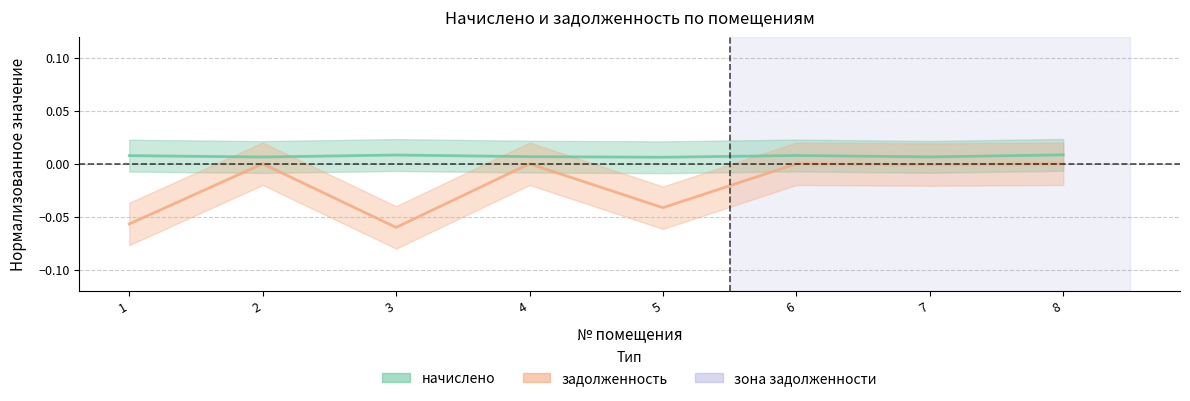

Rank the categories by задолженность value from lowest to highest.

3, 1, 5, 7, 2, 4, 6, 8